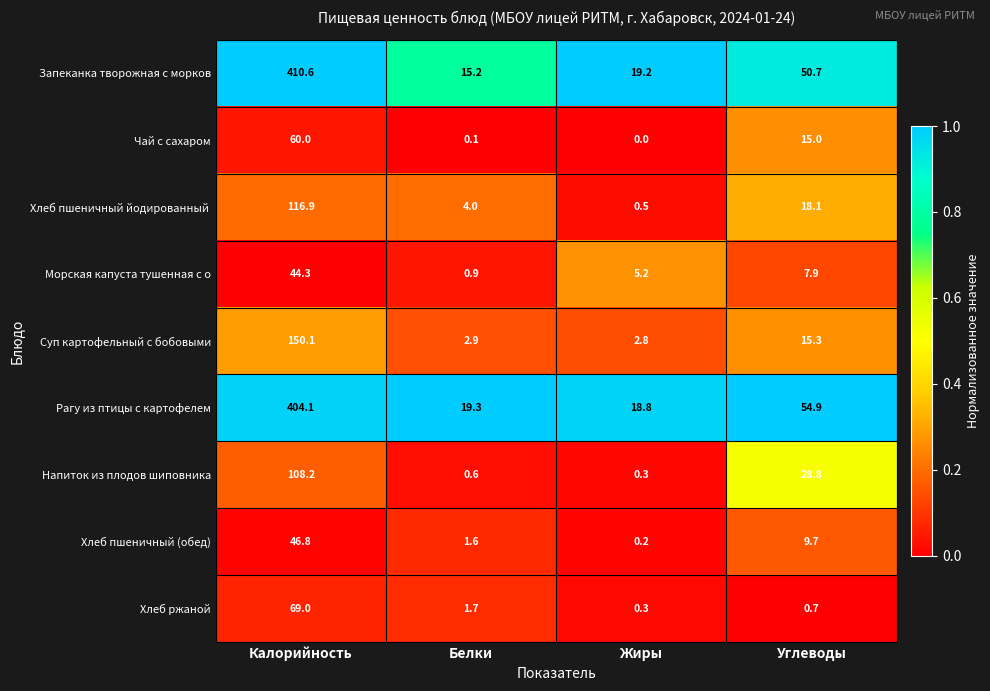

What is the average value of the Суп картофельный с бобовыми series?

42.8